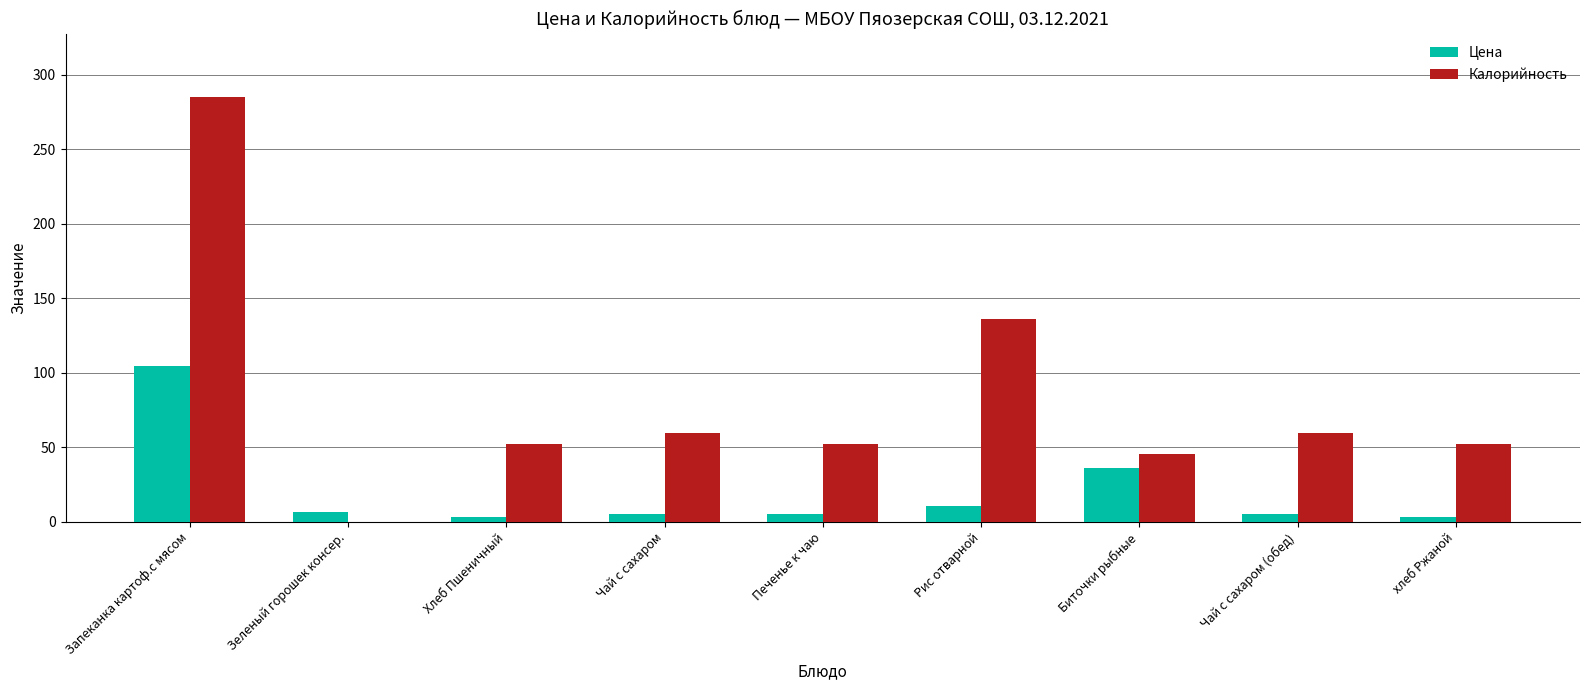

Which series has the largest total across all categories?

Калорийность